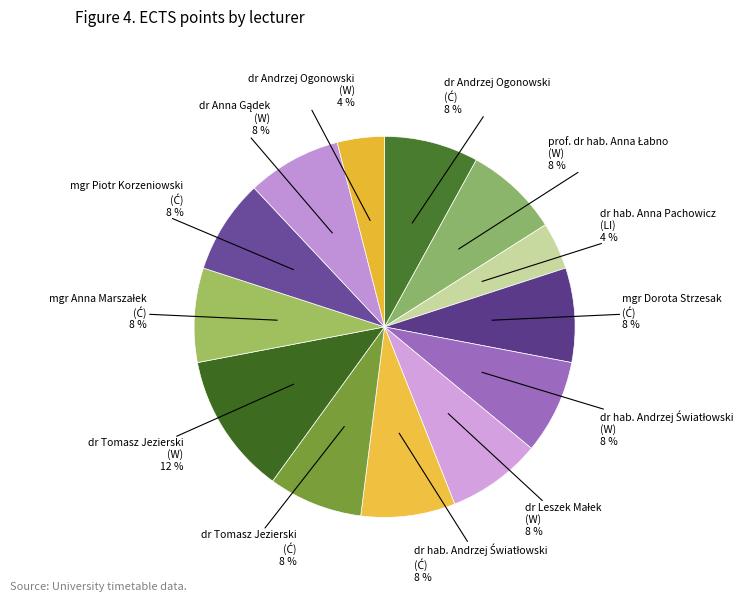

How many segments does this pie chart have?

13